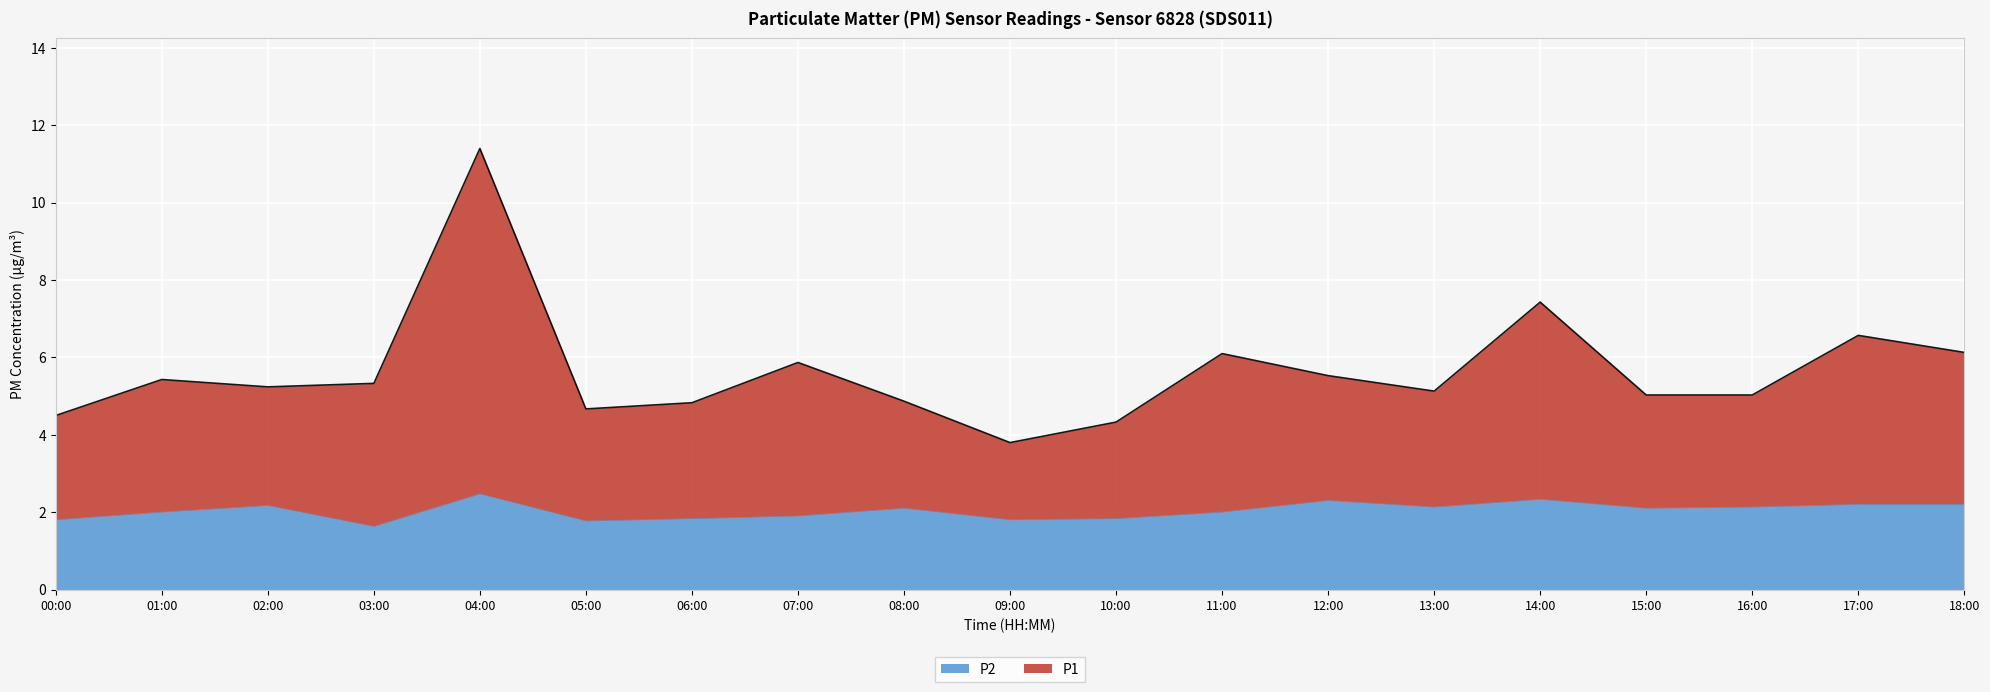

List the series in order of their overall mean, lowest first.

P2, P1